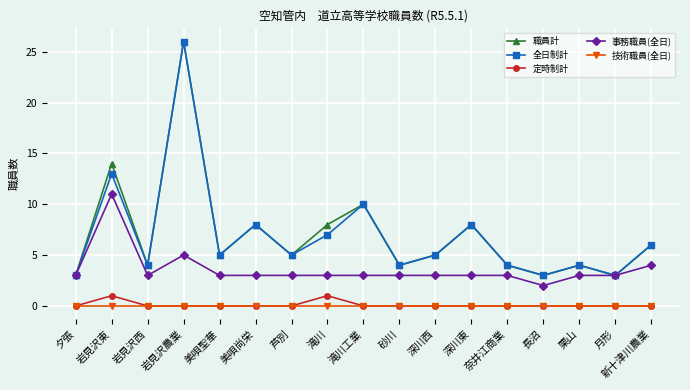

At 岩見沢東, list the series in order from largest to smallest.

職員計, 全日制計, 事務職員(全日), 定時制計, 技術職員(全日)